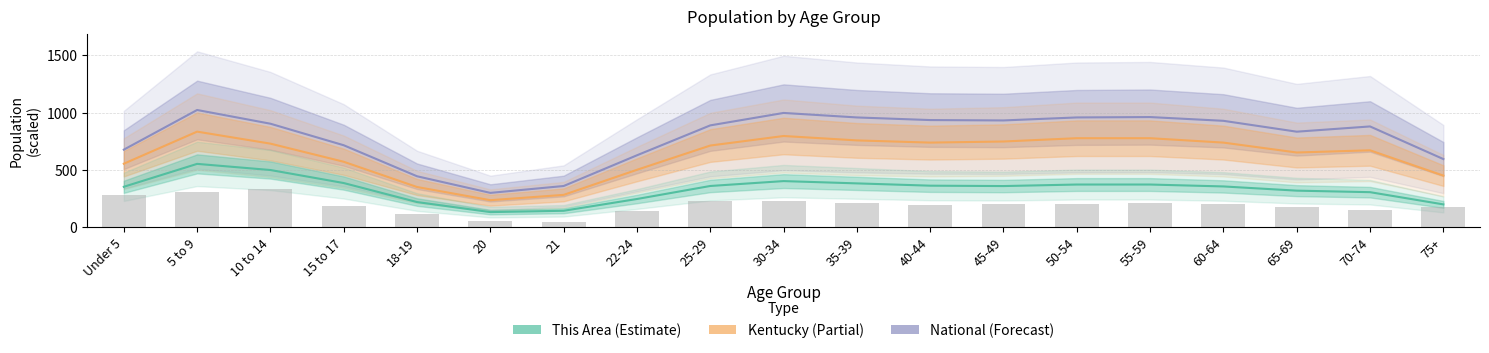

How many categories are shown in the chart?

19